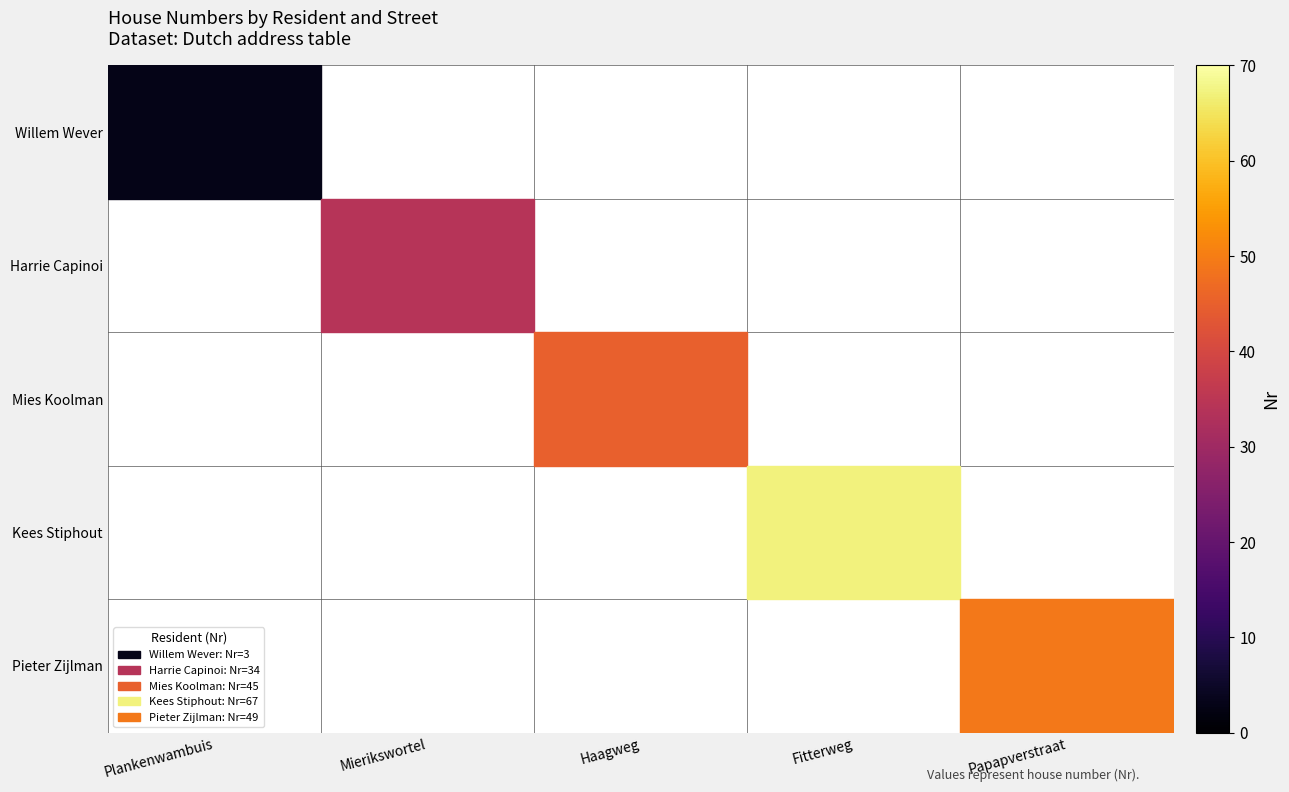

Which category has the highest value across all series?

Fitterweg